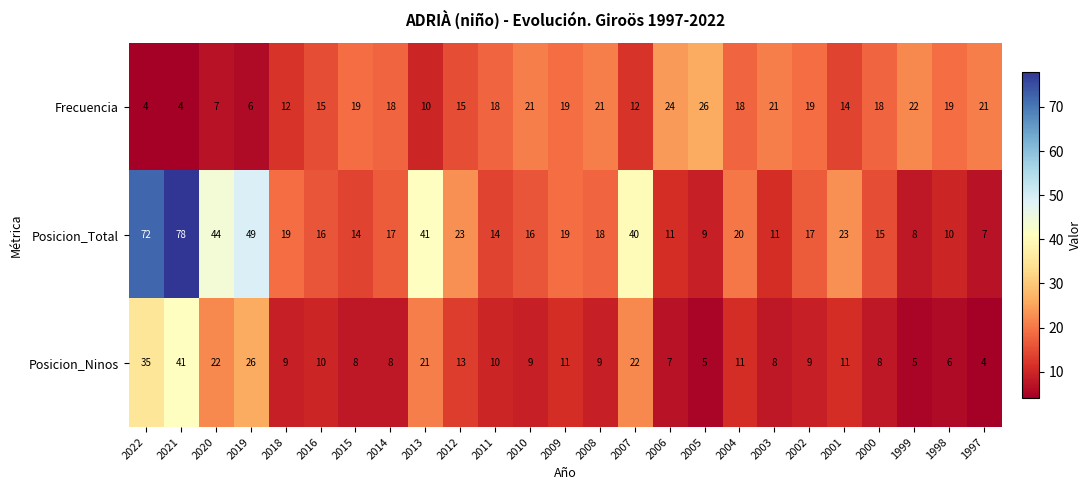

At 2008, list the series in order from largest to smallest.

Frecuencia, Posicion_Total, Posicion_Ninos